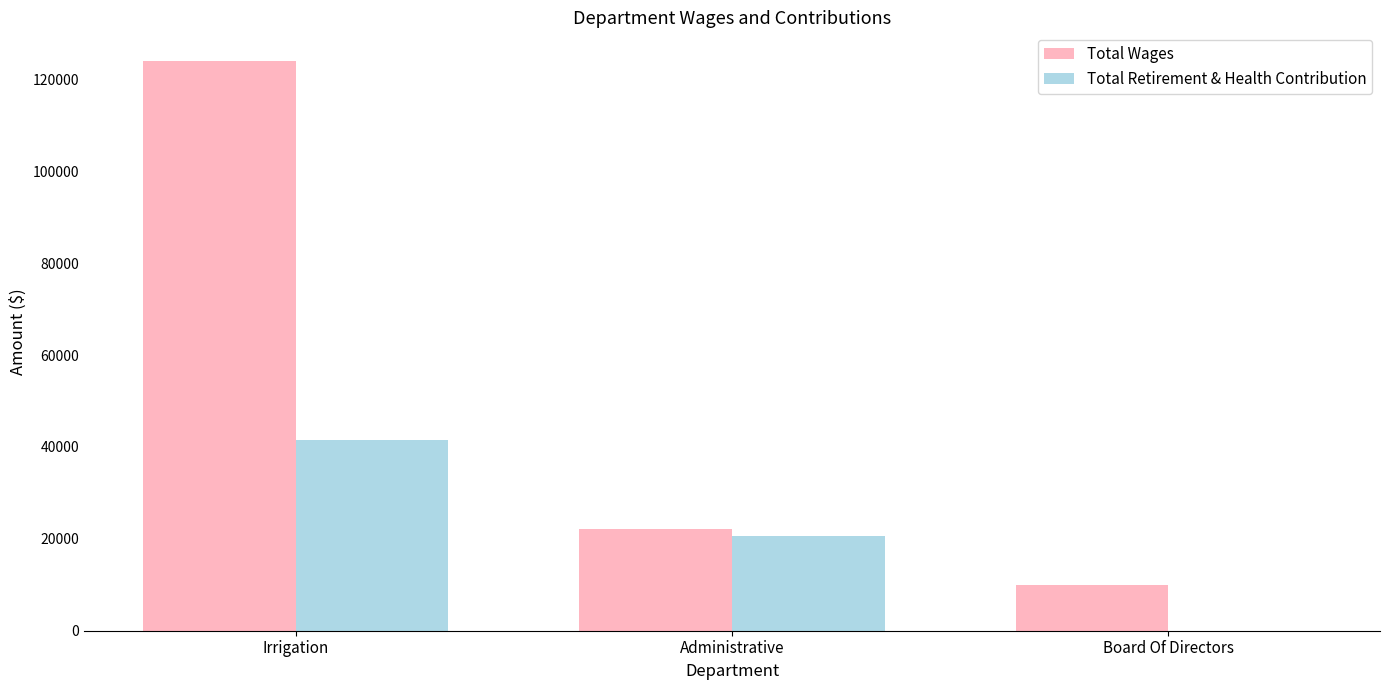

How many values in Total Retirement & Health Contribution are above zero?

2